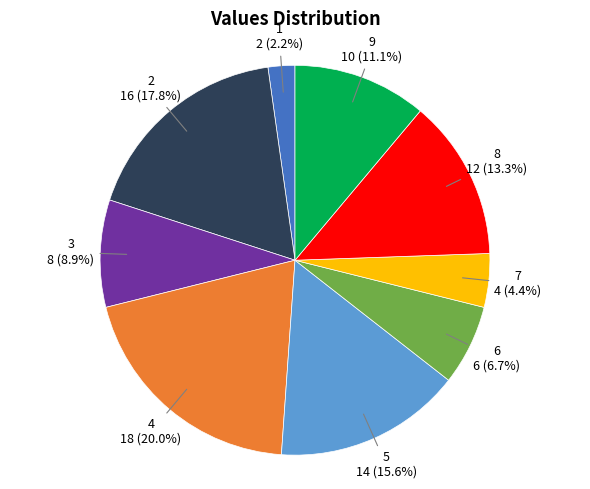

What percentage is the 9 slice, to the nearest percent?

11%